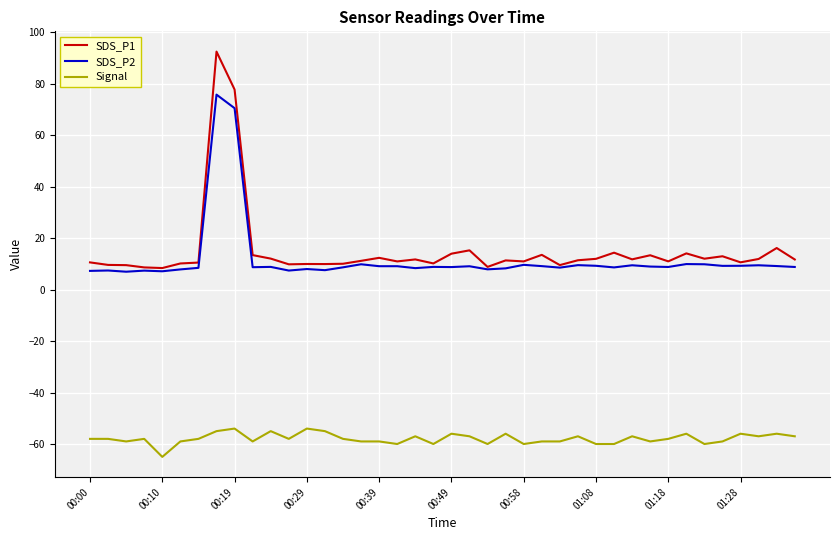

Rank the series by their maximum value, from lowest to highest.

Signal, SDS_P2, SDS_P1